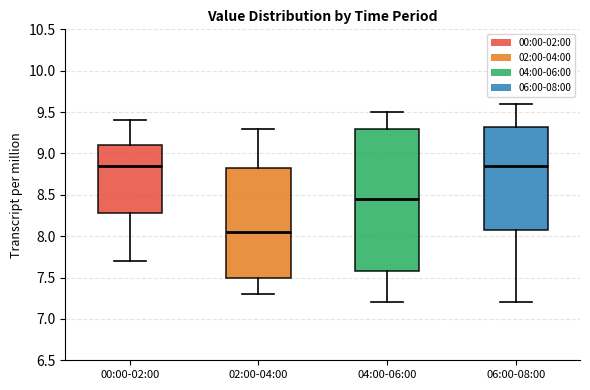

Reading left to right, transcribe this box plot: for each box, give where its median line is, the range the box spans, and where its two whiskers end, as read against the y-axis. The values are not printed on the chart, so give them approximately, as read against the axis.

00:00-02:00: median 8.85, box 8.30 to 9.10, whiskers 7.70 to 9.40
02:00-04:00: median 8.05, box 7.50 to 8.85, whiskers 7.30 to 9.30
04:00-06:00: median 8.45, box 7.60 to 9.30, whiskers 7.20 to 9.50
06:00-08:00: median 8.85, box 8.10 to 9.35, whiskers 7.20 to 9.60